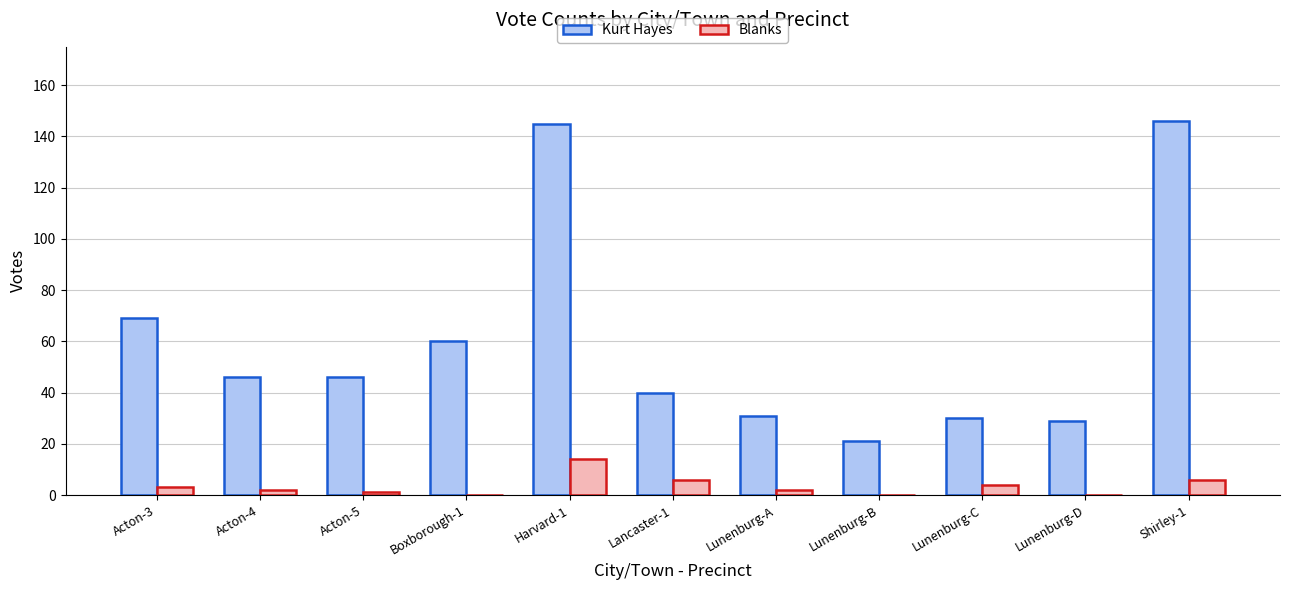

Is the value of Blanks at Lunenburg-C greater than the value of Kurt Hayes at Boxborough-1?

No